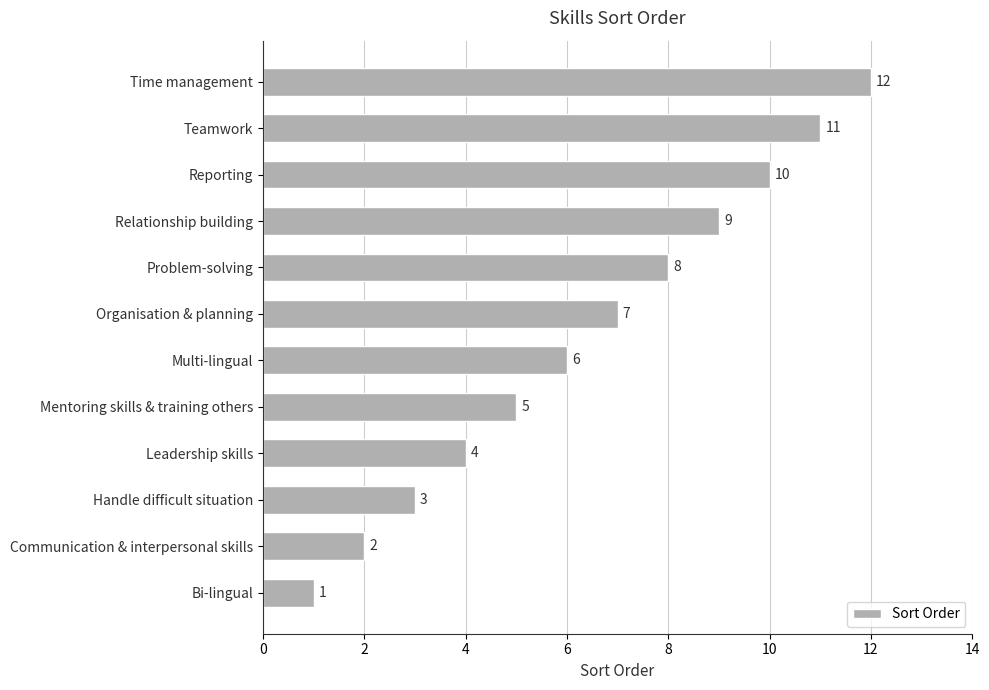

What is the approximate value at Relationship building?

9